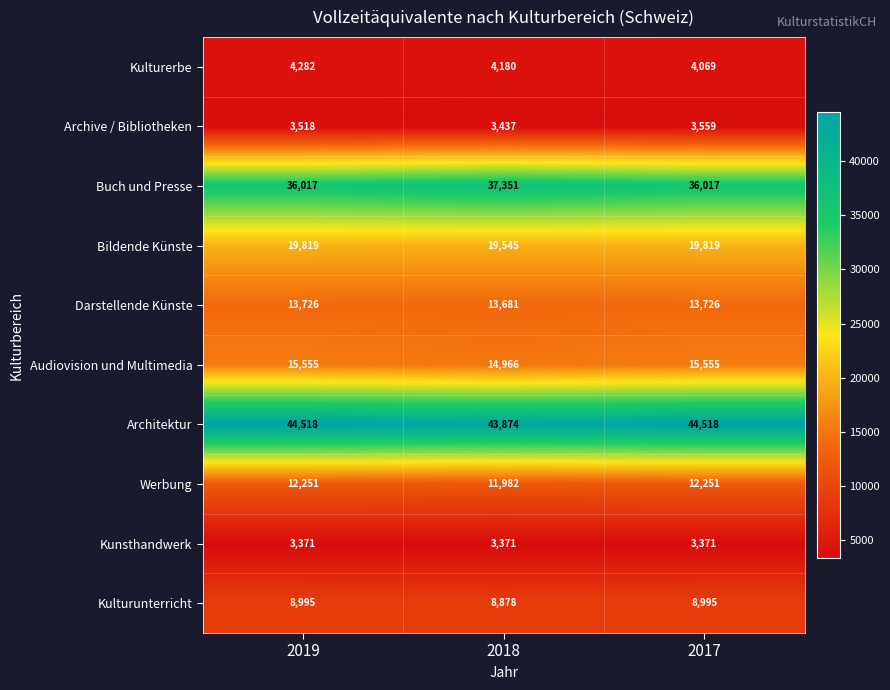

What is the spread (max minus min) of values at 2019?

41147